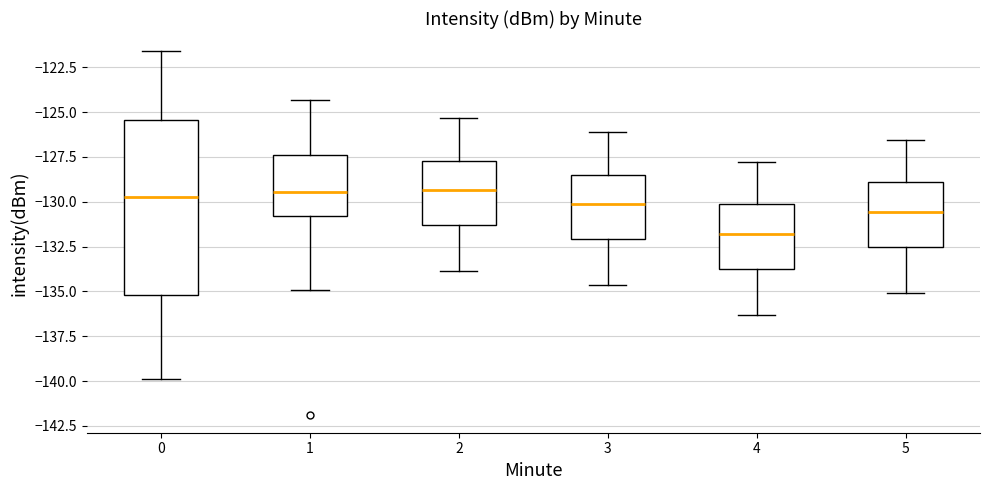

Which box has the lowest median line?

4